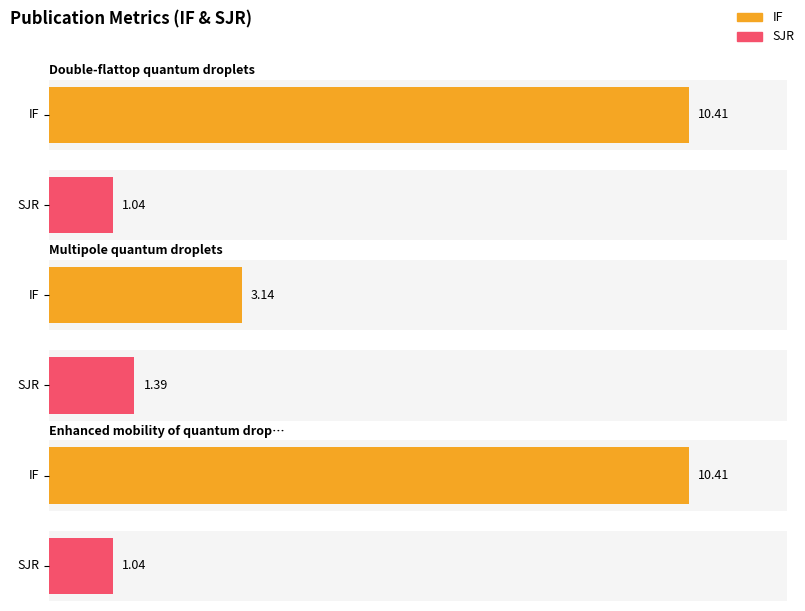

At which category does the chart reach its minimum across all series?

Double-flattop quantum droplets